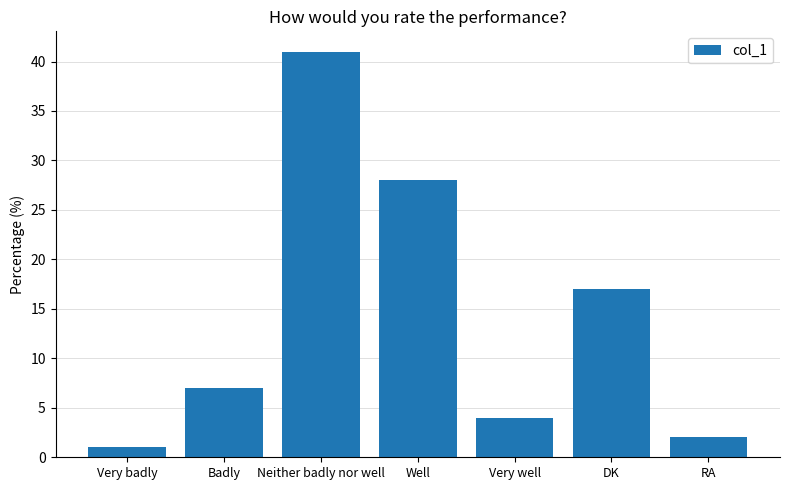

How many data points are less than 7?

3